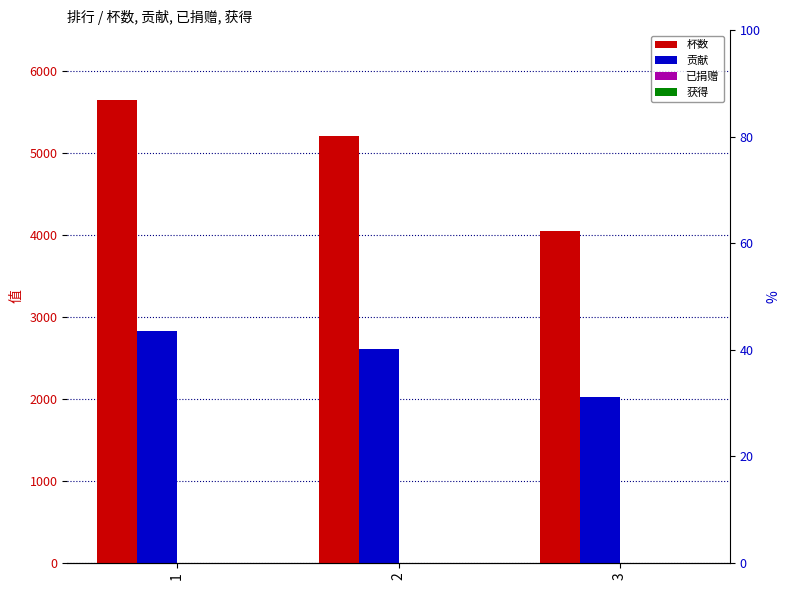

What is the sum of all 杯数 values?

14913